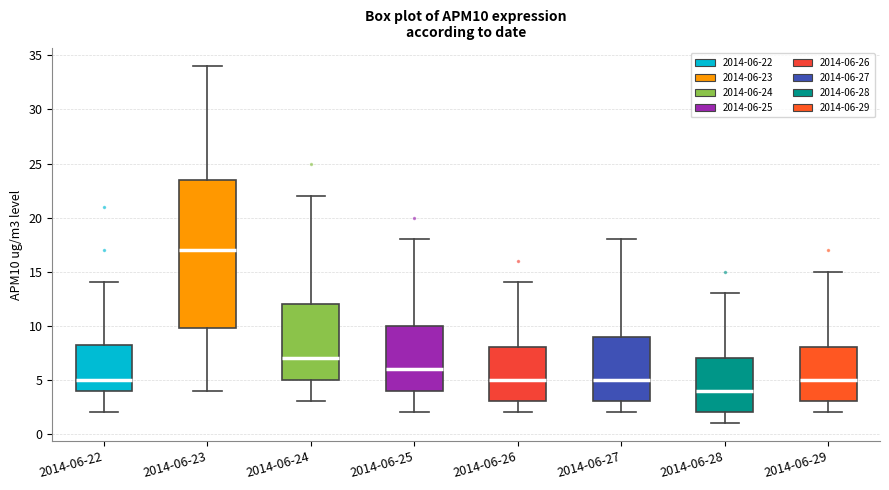

Where is the upper edge of the box for 2014-06-27 on the y-axis? The values are not printed on the chart, so give them approximately, as read against the axis.

9.0